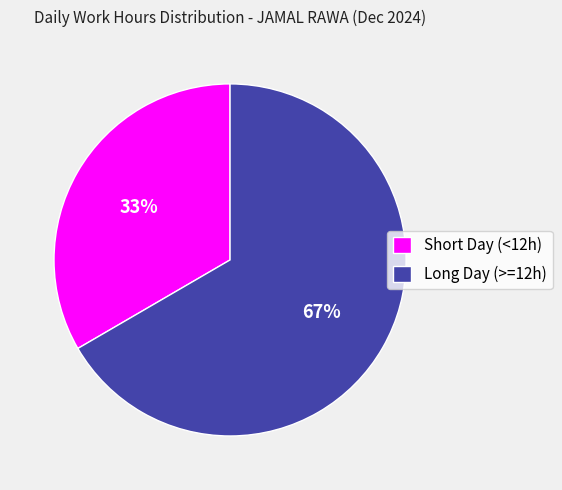

To the nearest percent, what is the average slice percentage?

50%